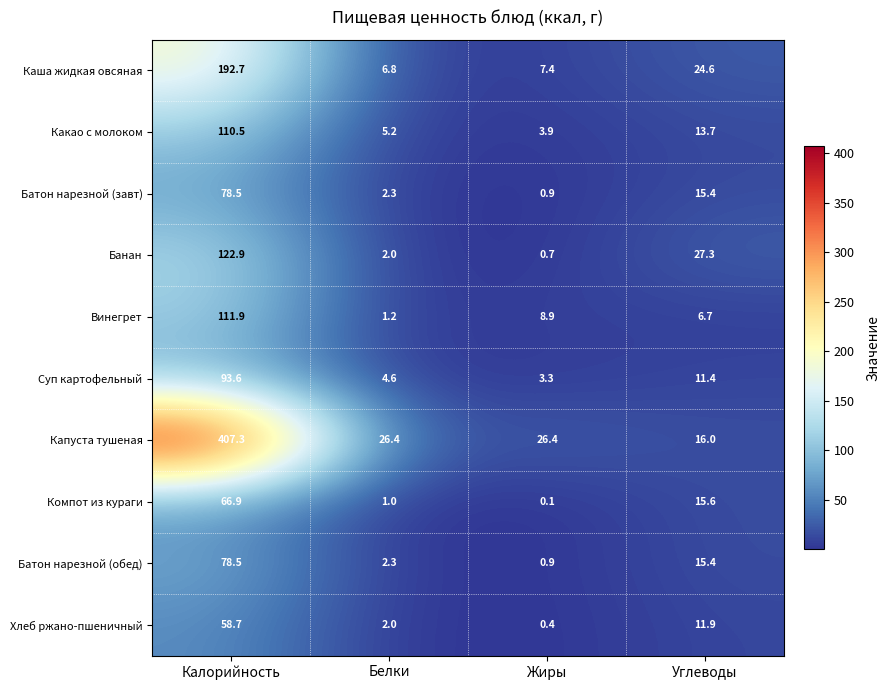

Which series has the largest total across all categories?

Капуста тушеная